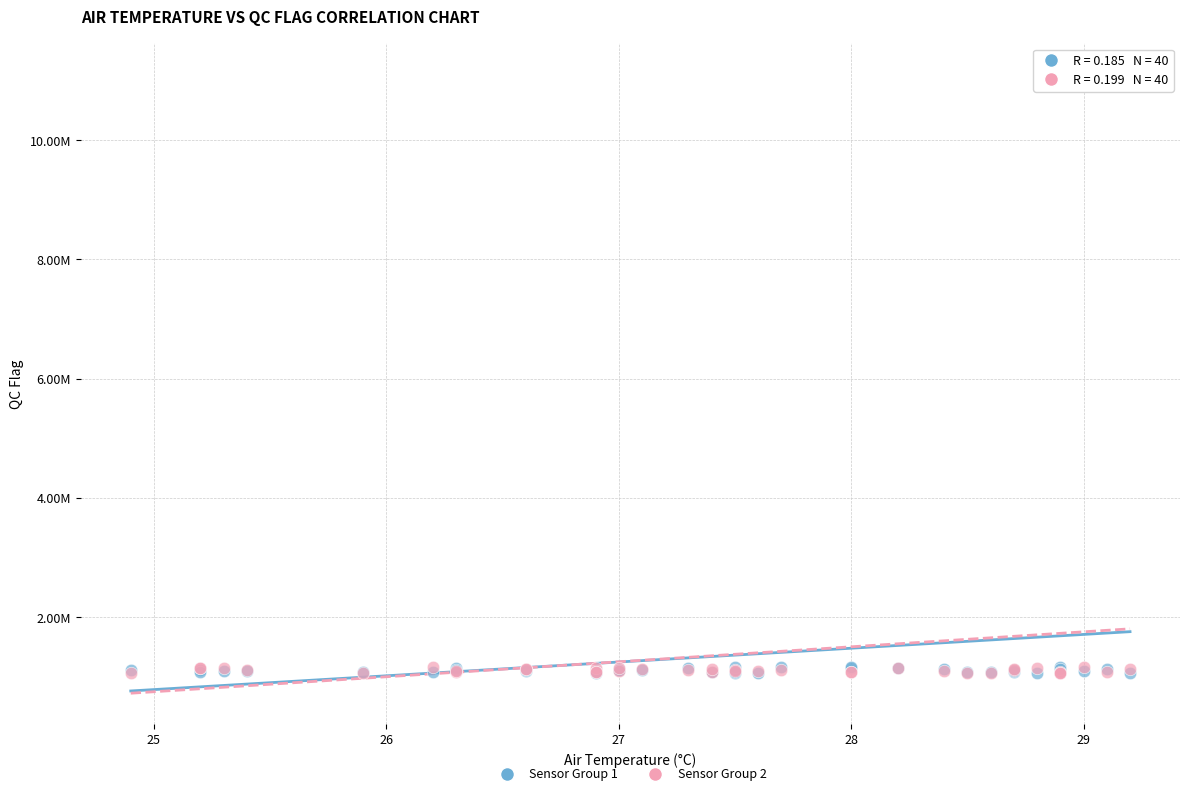

What are all the series names shown in the legend?

Sensor Group 1, Sensor Group 2